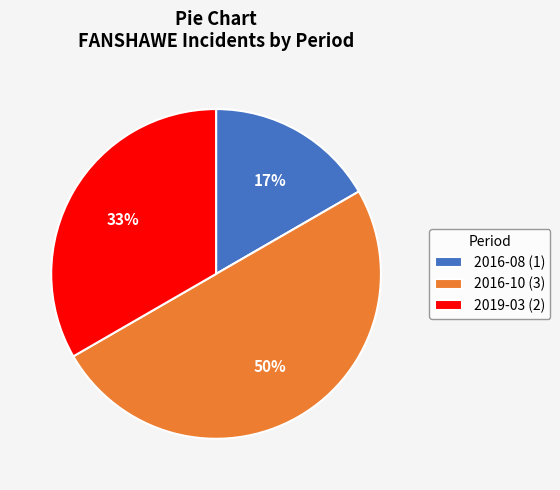

Which category has the smallest portion of the pie?

2016-08